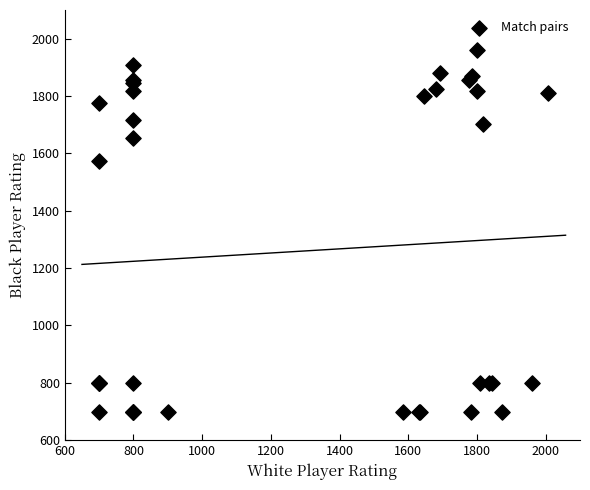

What Y value in the scatter plot is closest to 1330?

1572